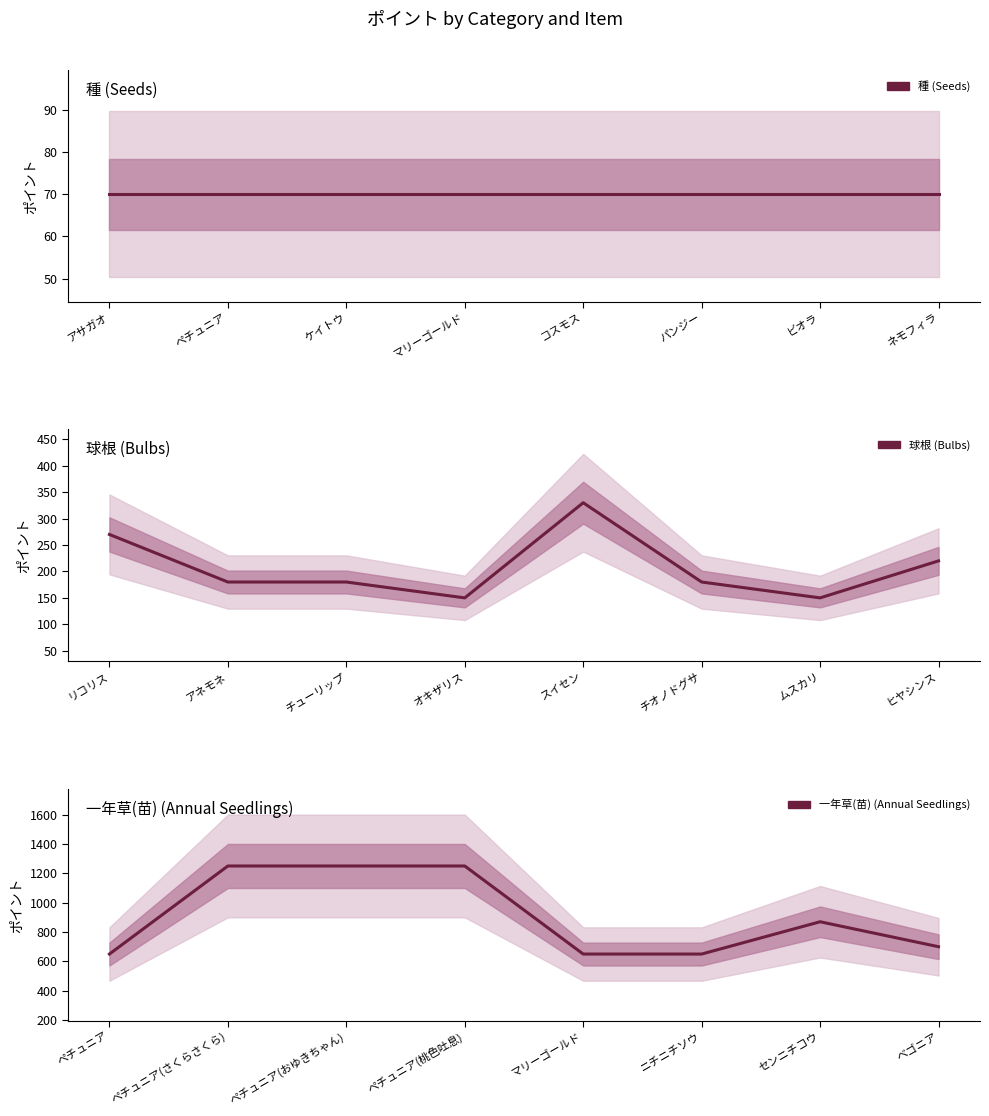

At ネモフィラ, list the series in order from largest to smallest.

一年草(苗) (Annual Seedlings), 球根 (Bulbs), 種 (Seeds)